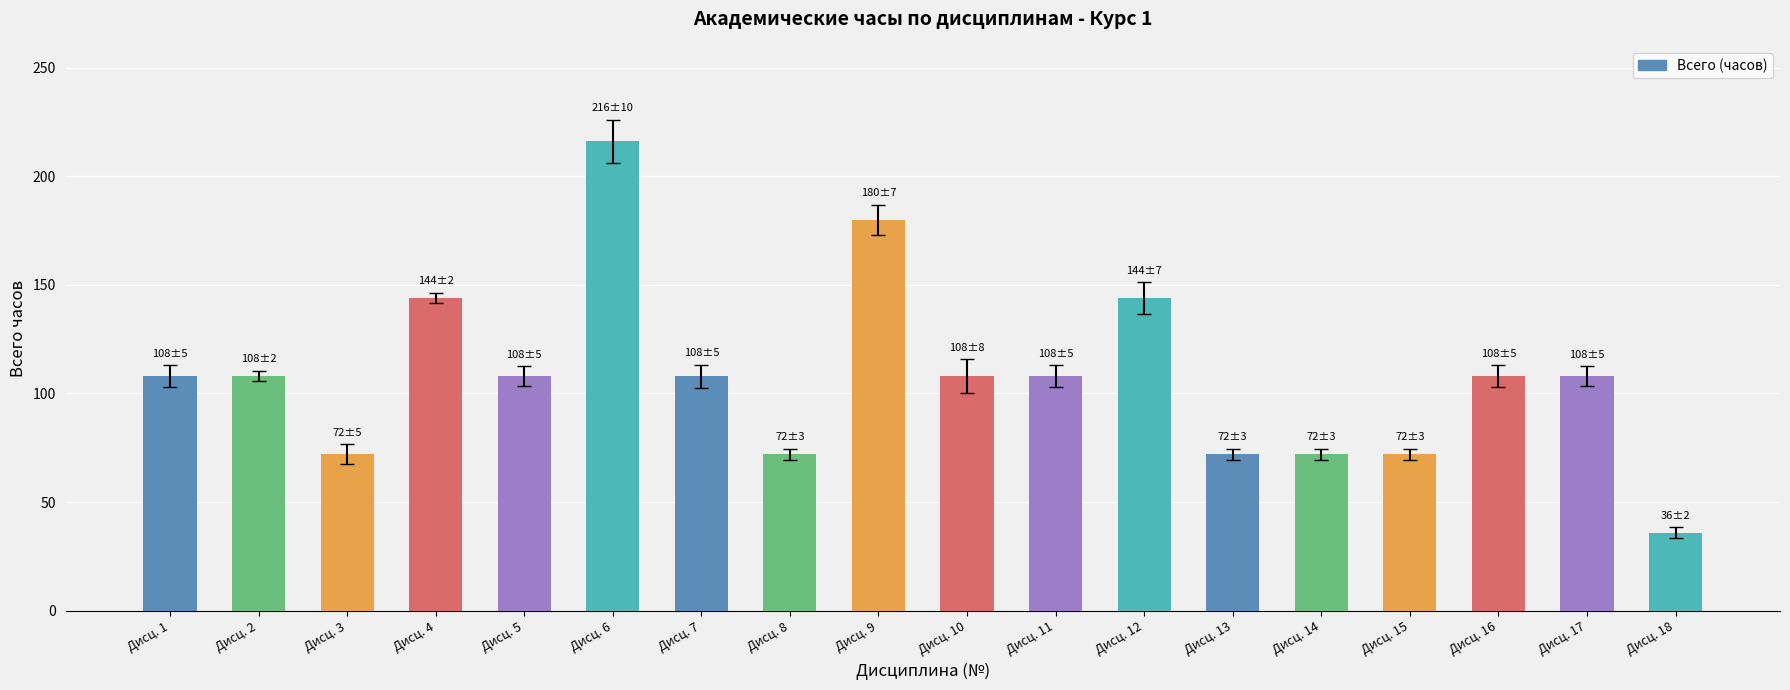

How many bars are there in total?

18